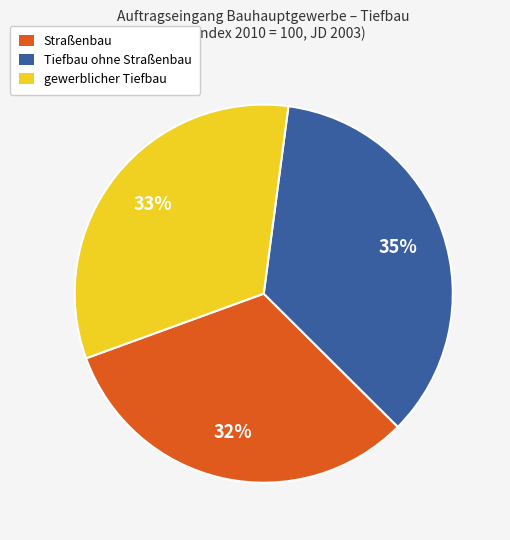

Is the sum of Tiefbau ohne Straßenbau and Straßenbau greater than half?

Yes